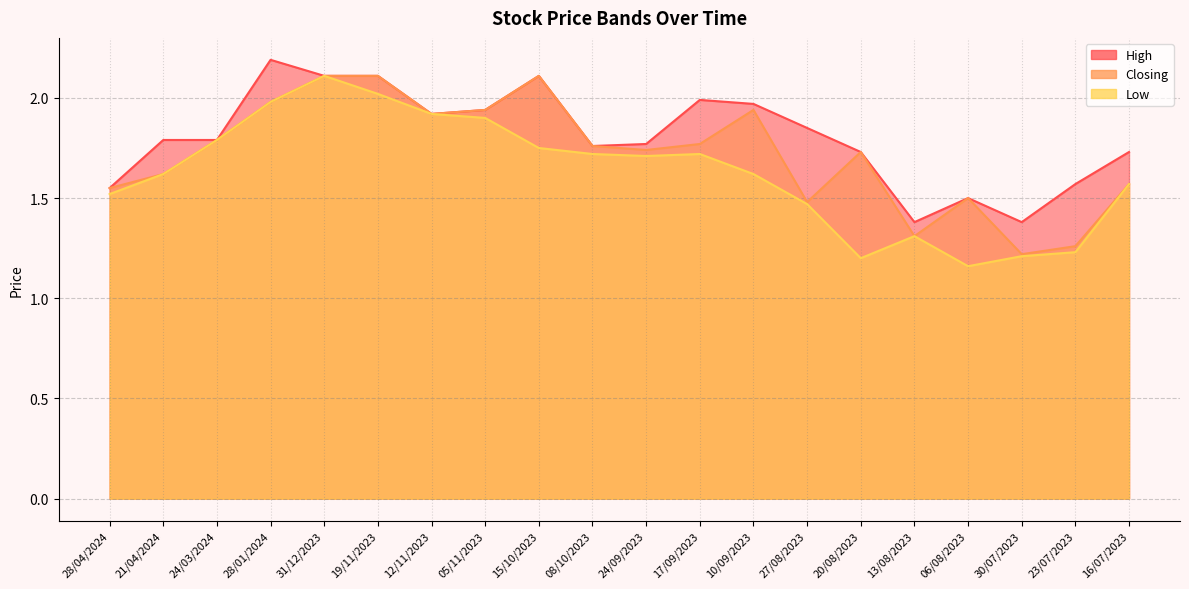

What is the total value across all series at 17/09/2023?

5.5